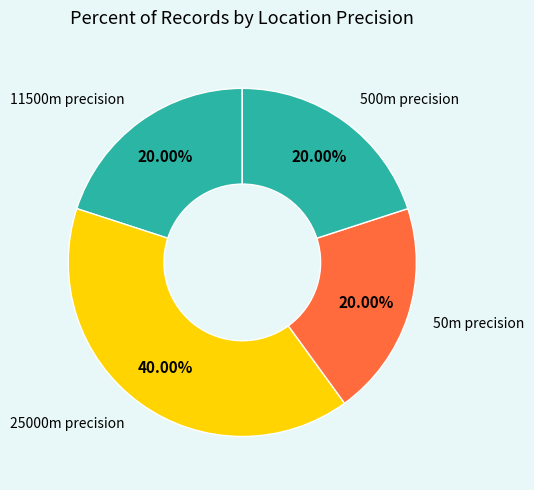

Do 50m precision and 11500m precision together represent more than half of the pie?

No